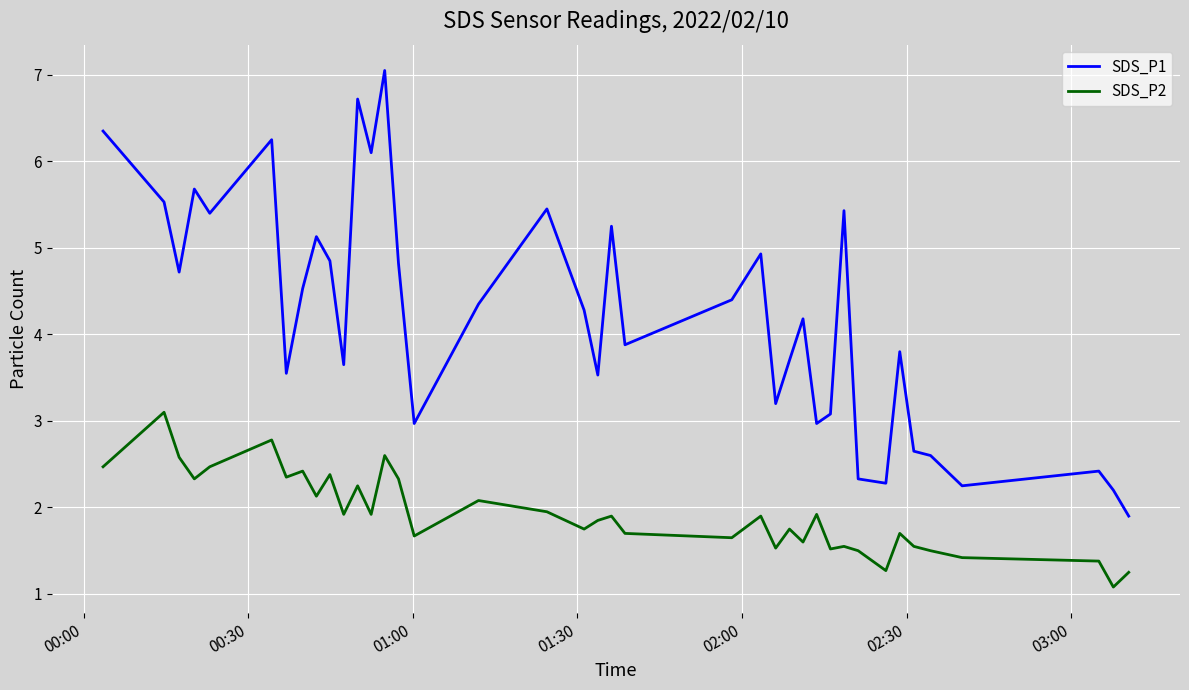

Which series has the largest total across all categories?

SDS_P1